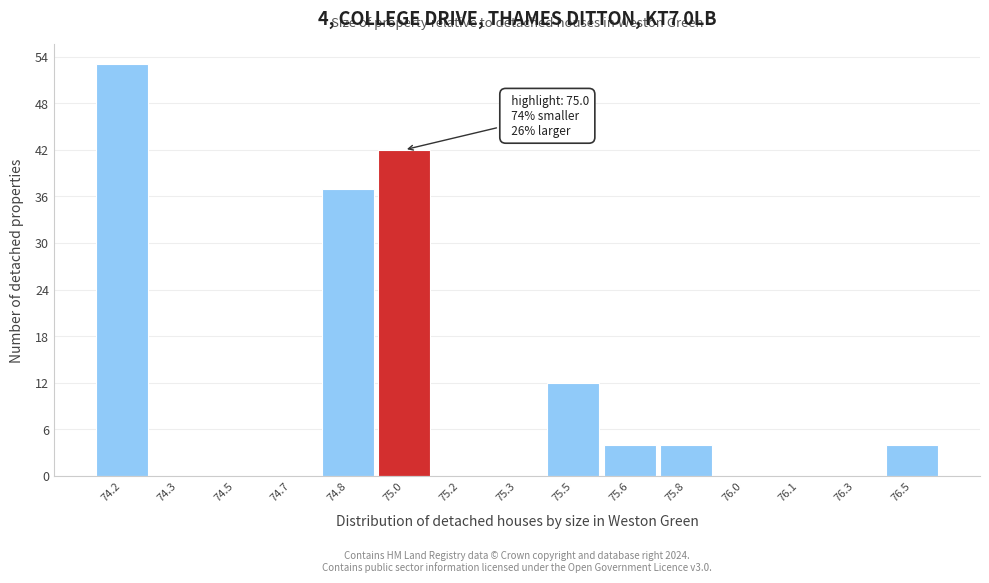

Reading right to left, what are all the values shown in this chart?

76.5=4	76.3=0	76.1=0	76.0=0	75.8=4	75.6=4	75.5=12	75.3=0	75.2=0	75.0=42	74.8=37	74.7=0	74.5=0	74.3=0	74.2=53